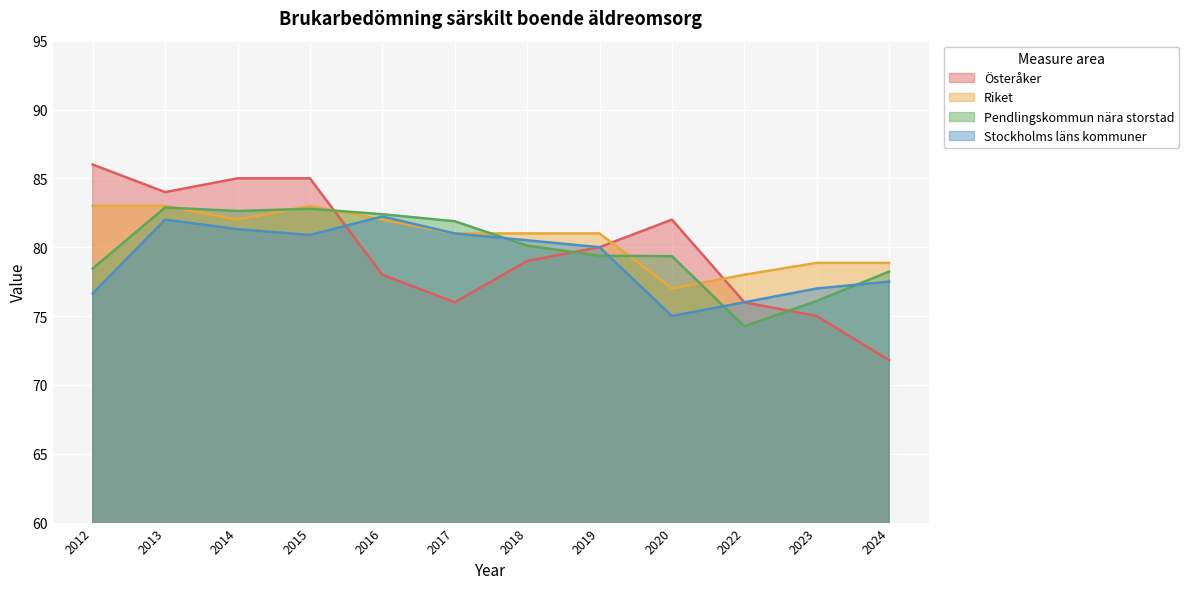

What is the approximate value of Pendlingskommun nära storstad at 2017?

81.9